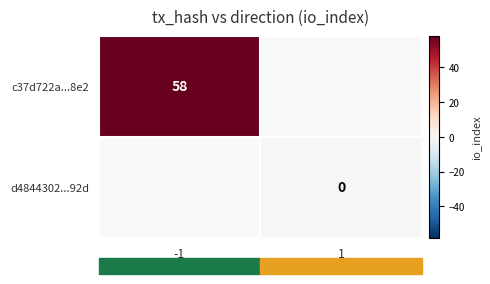

Is it true that c37d722a...8e2 equals 34 at -1?

False